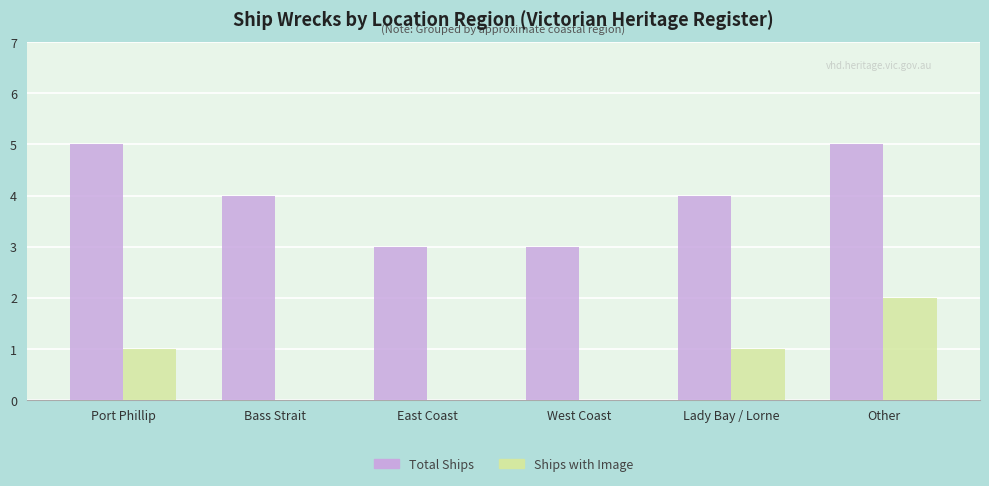

What is the greatest value displayed?

5